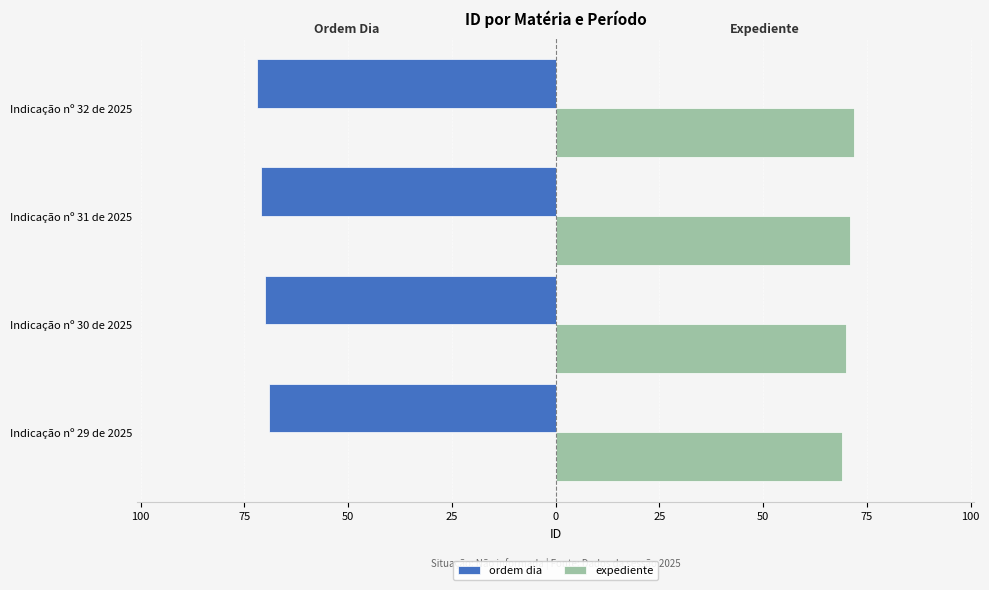

What are all the series names shown in the legend?

ordem dia, expediente